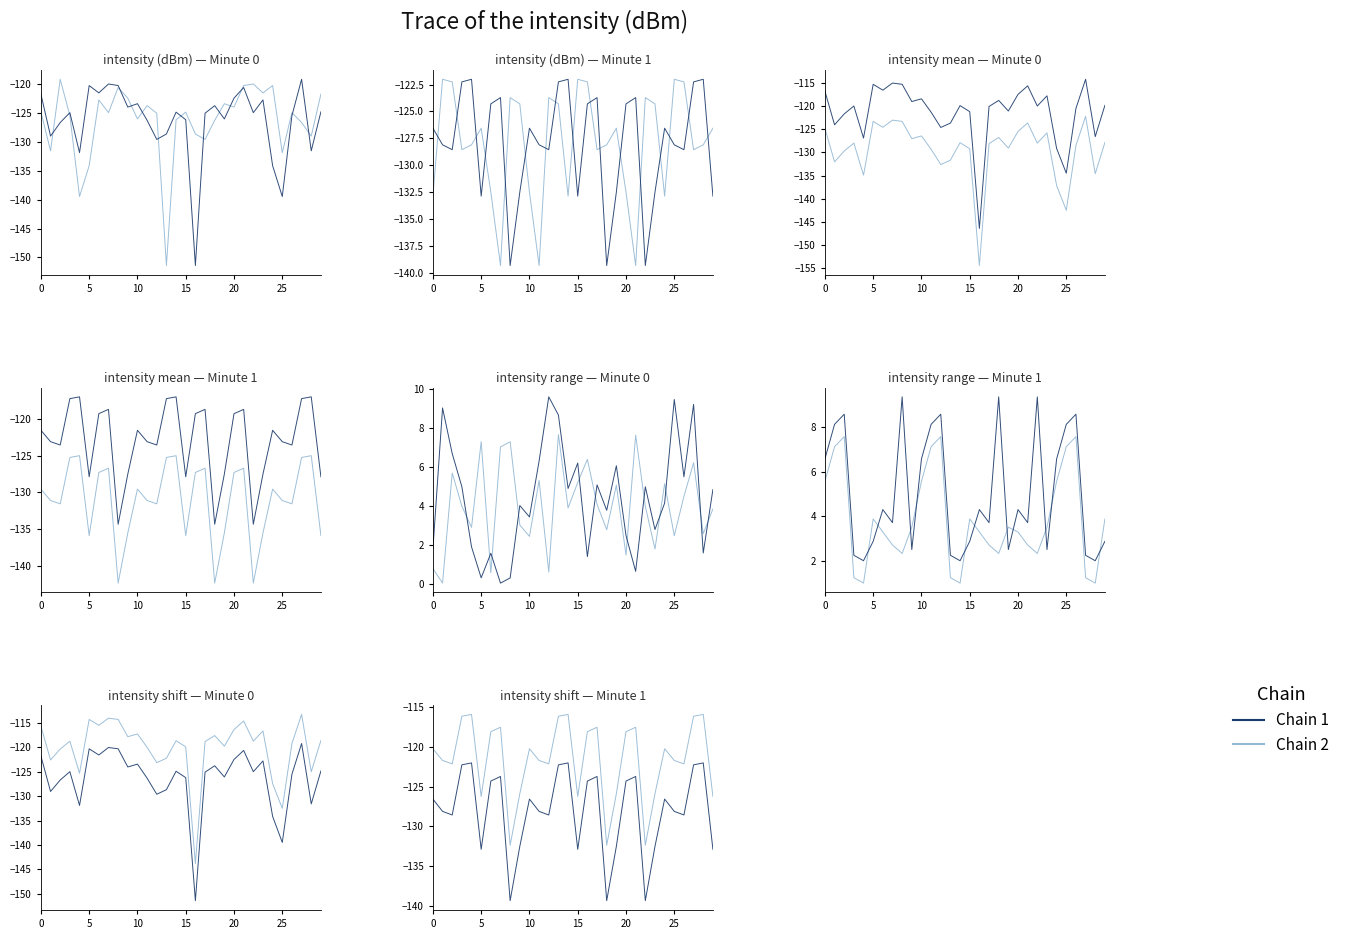

The value of Chain 1 at 15 is -29.8. True or false?

False